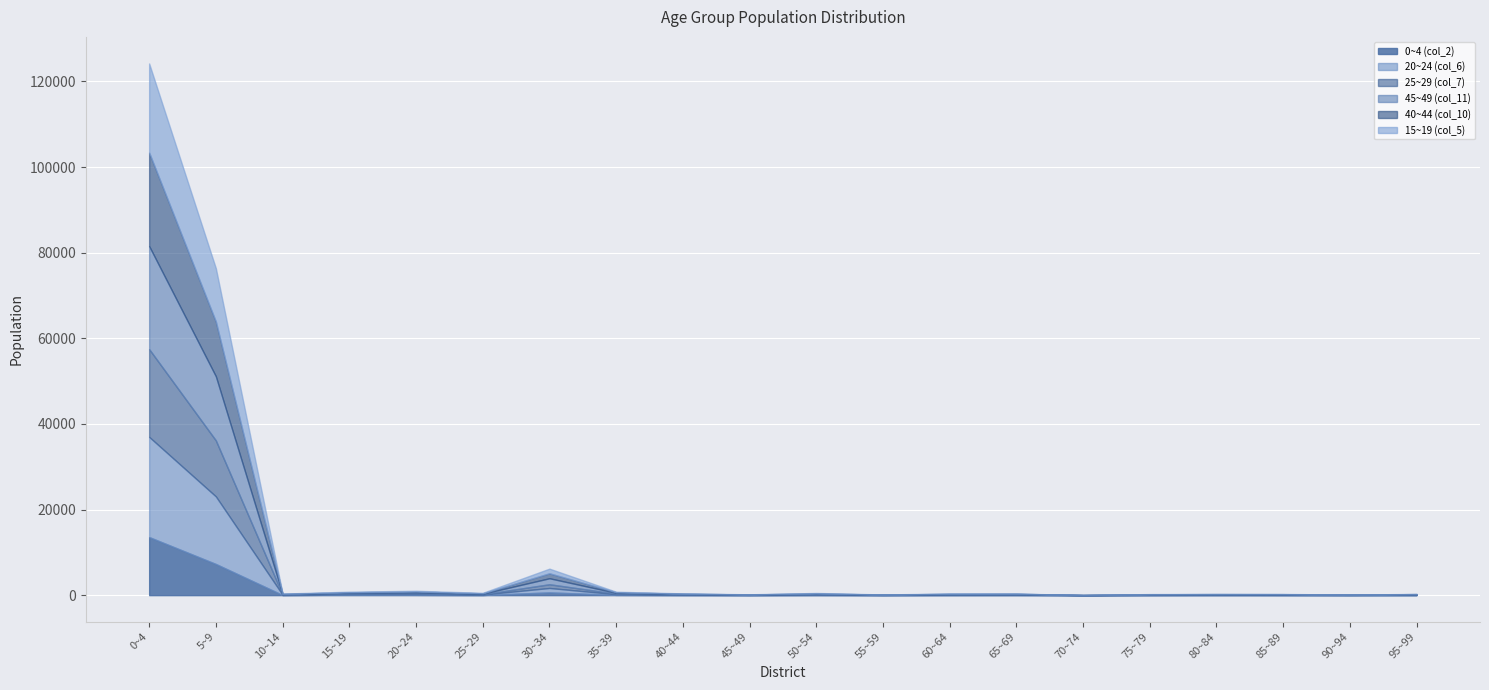

Where does the 15~19 (col_5) series first go above 67?

0~4